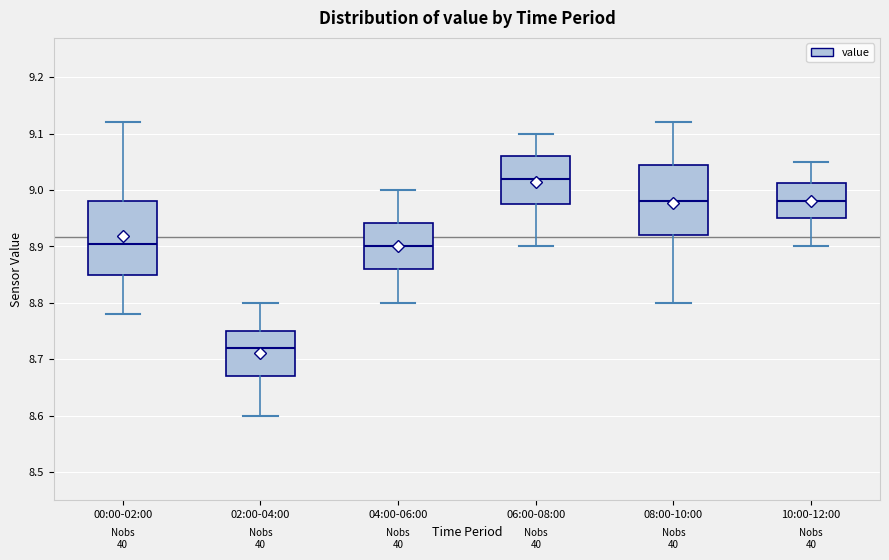

Reading left to right, transcribe this box plot: for each box, give where its median line is, the range the box spans, and where its two whiskers end, as read against the y-axis. The values are not printed on the chart, so give them approximately, as read against the axis.

00:00-02:00: median 8.91, box 8.85 to 8.98, whiskers 8.78 to 9.12
02:00-04:00: median 8.72, box 8.67 to 8.75, whiskers 8.60 to 8.80
04:00-06:00: median 8.90, box 8.86 to 8.94, whiskers 8.80 to 9.00
06:00-08:00: median 9.02, box 8.98 to 9.06, whiskers 8.90 to 9.10
08:00-10:00: median 8.98, box 8.92 to 9.05, whiskers 8.80 to 9.12
10:00-12:00: median 8.98, box 8.95 to 9.01, whiskers 8.90 to 9.05